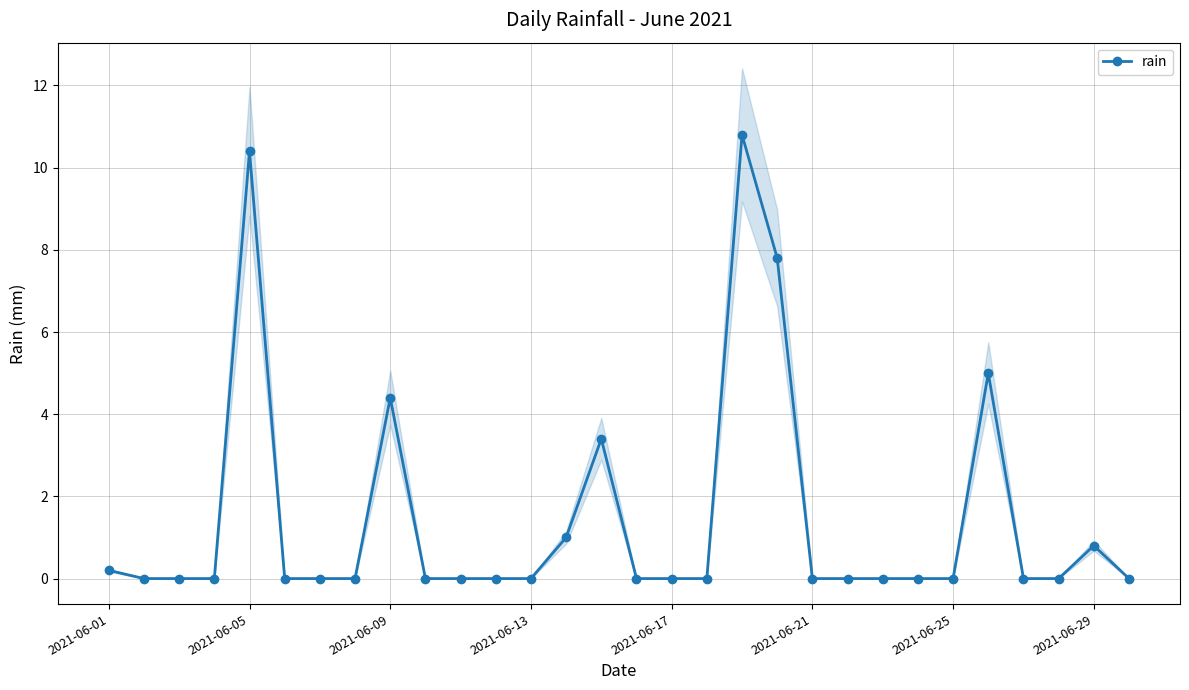

Is it true that rain equals 0.0 at 2021-06-13?

True